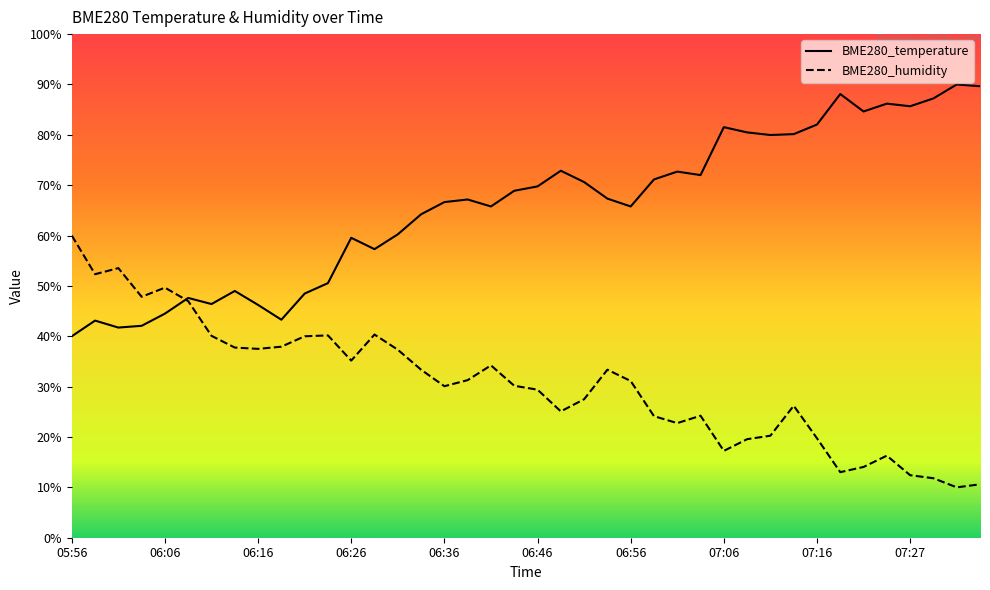

At how many categories does at least one series exceed 56?

29